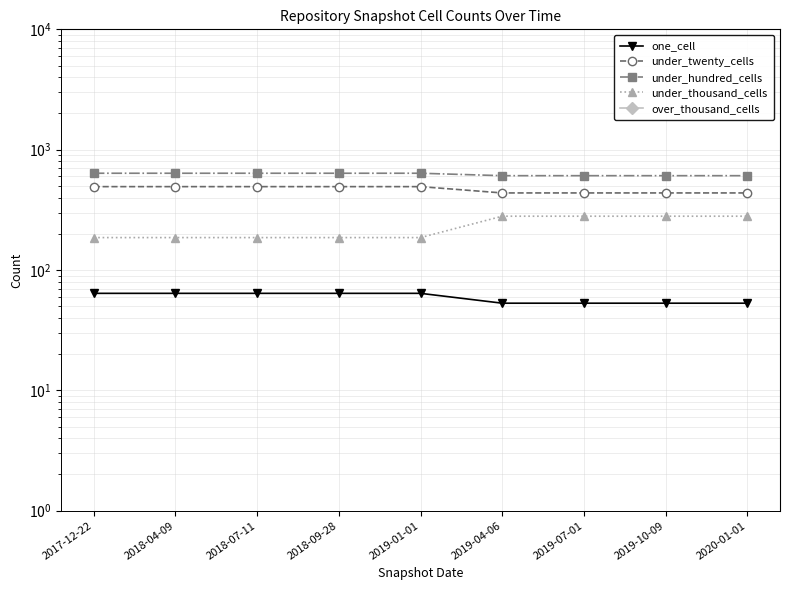

Which series changed the most between 2019-01-01 and 2019-07-01?

under_thousand_cells